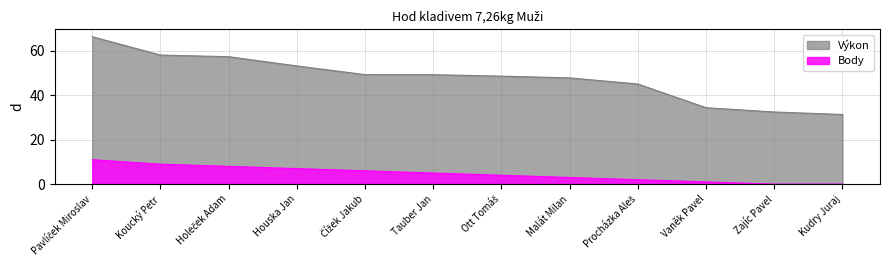

True or false: Výkon has a value of 45.1 at Procházka Aleš.

True